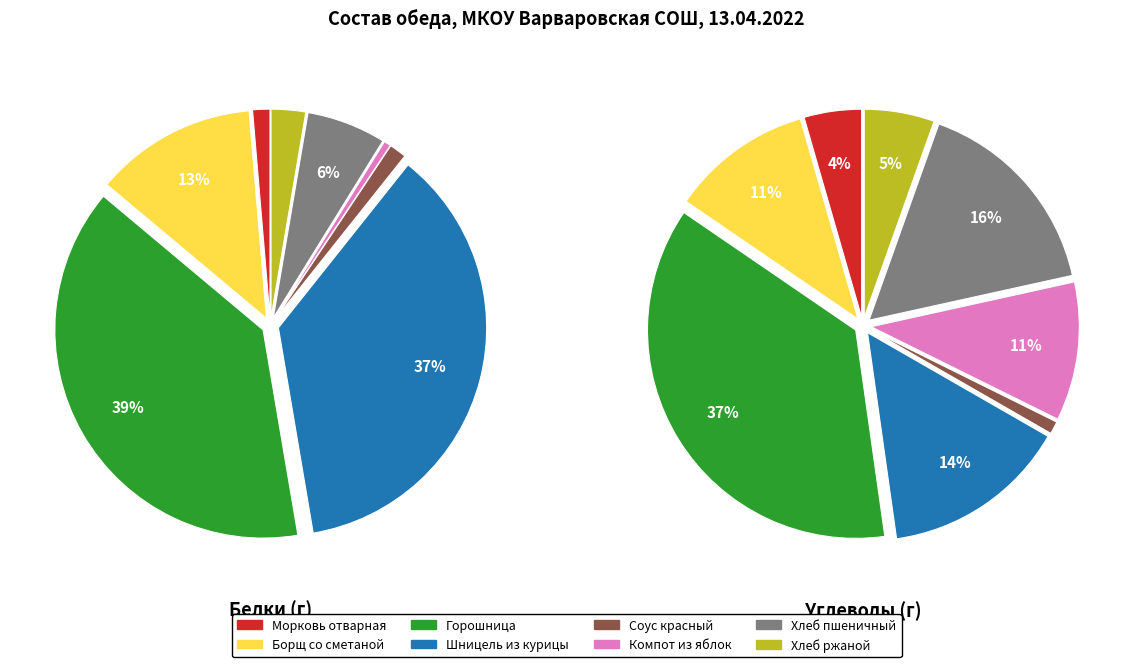

To the nearest percent, what is the difference between the Хлеб ржаной and Соус красный slice percentages?

2%